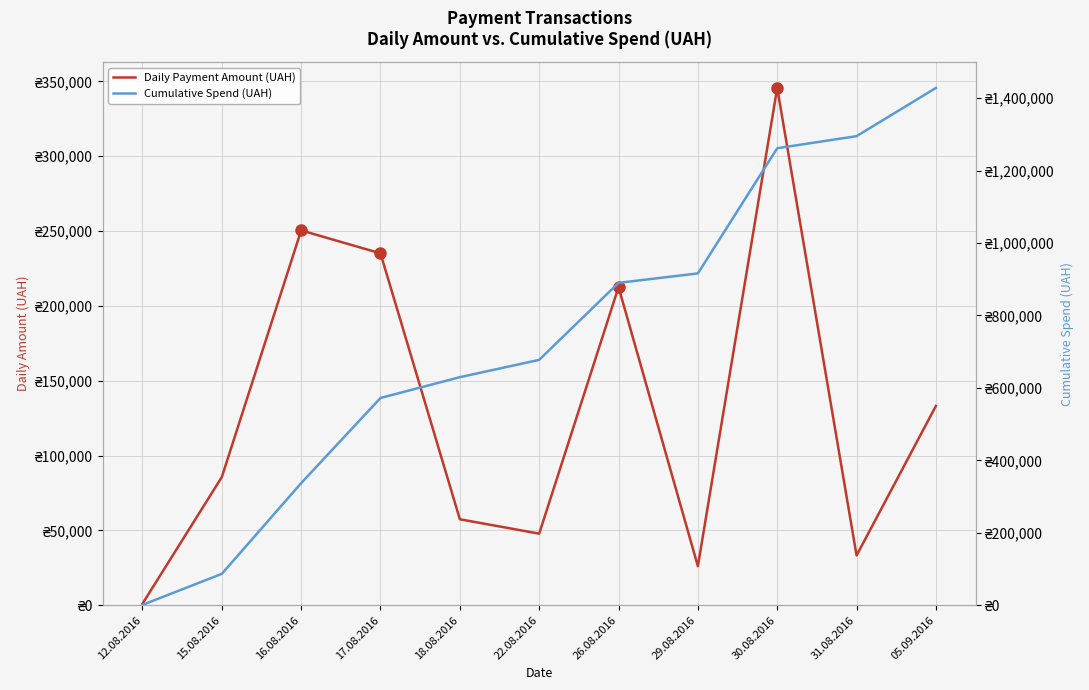

Which series changed the most between 16.08.2016 and 18.08.2016?

Cumulative Spend (UAH)